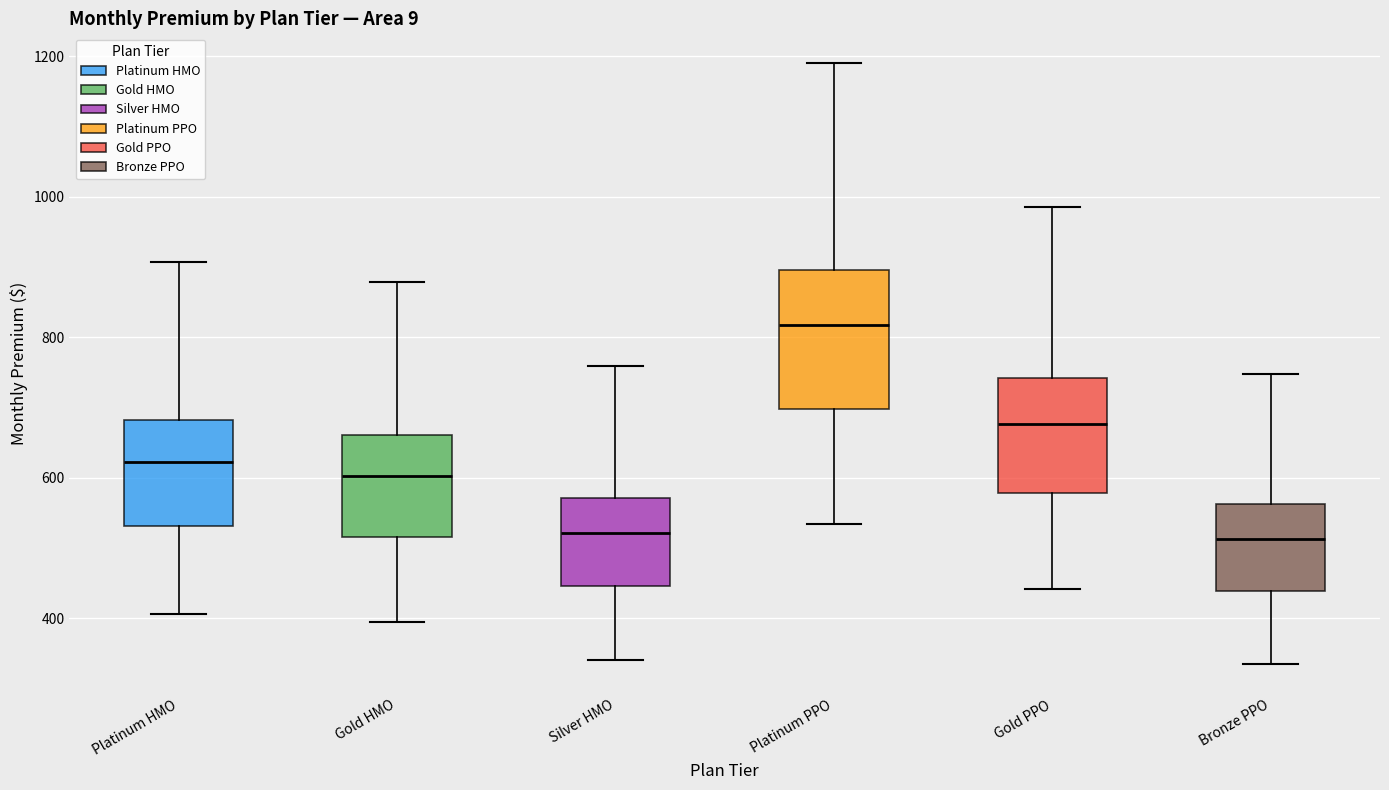

Comparing the boxes themselves (not the whiskers), which one is the tallest?

Platinum PPO